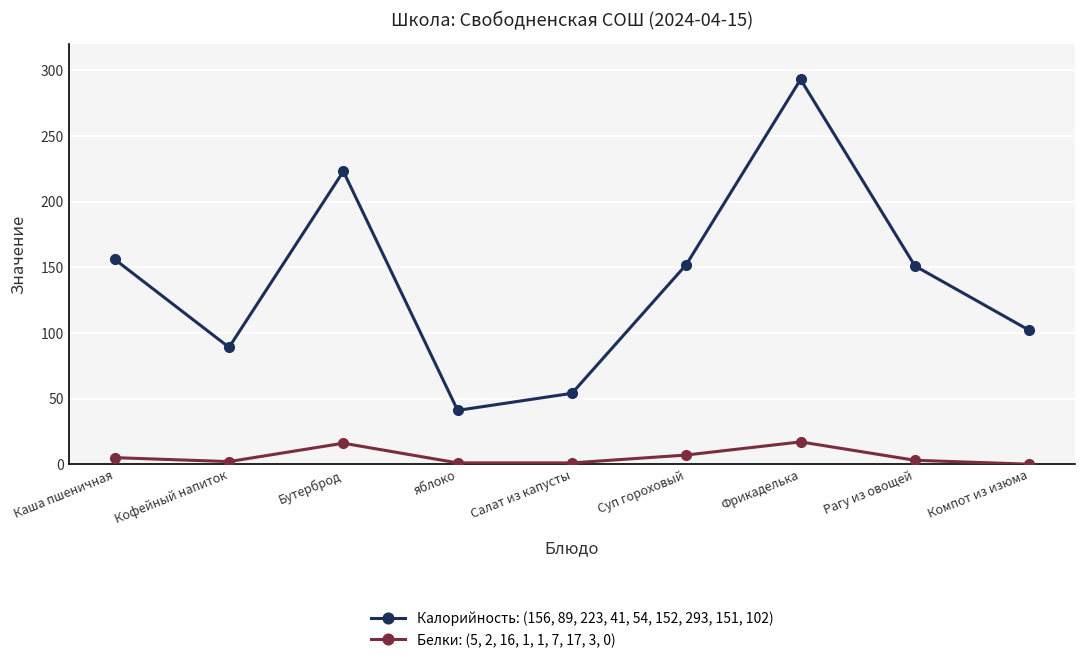

True or false: Белки: (5, 2, 16, 1, 1, 7, 17, 3, 0) and Калорийность: (156, 89, 223, 41, 54, 152, 293, 151, 102) cross at least once.

False